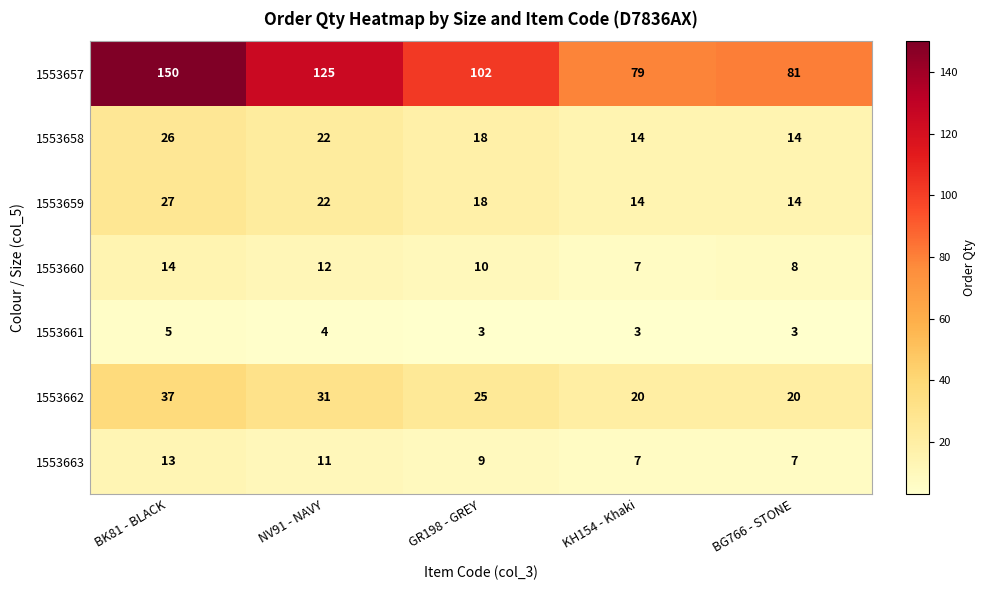

What is the difference between the maximum and minimum values in the 1553660 series?

7